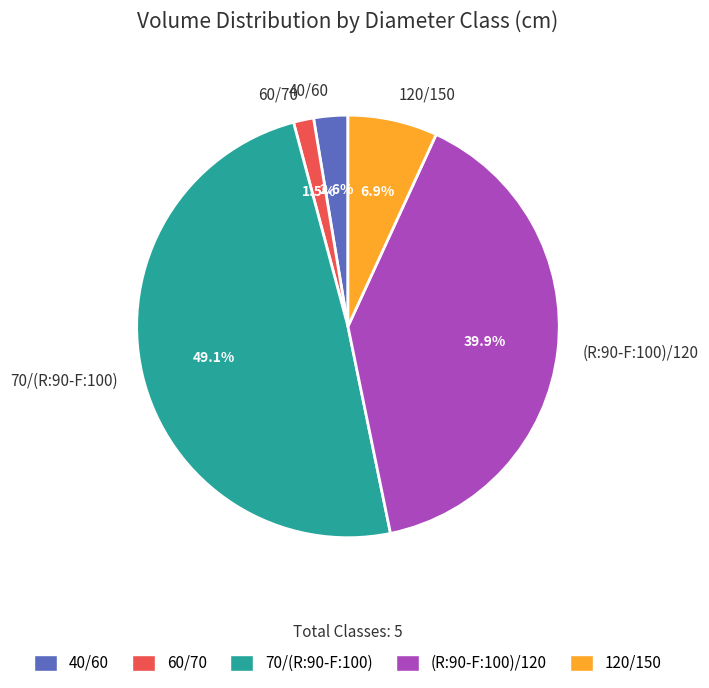

Combined, do 60/70 and 40/60 account for over 50%?

No